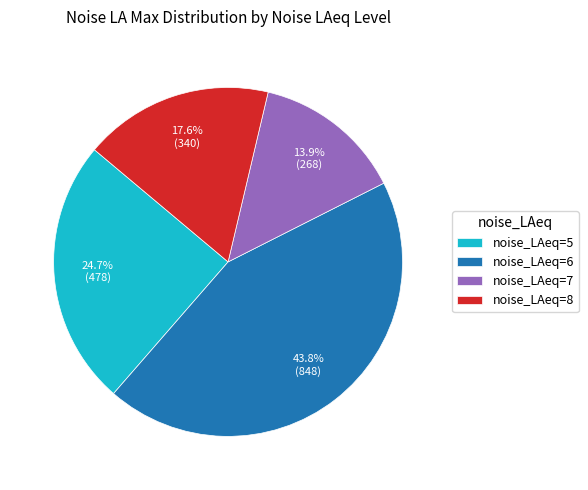

Which slice is the smallest?

noise_LAeq=7